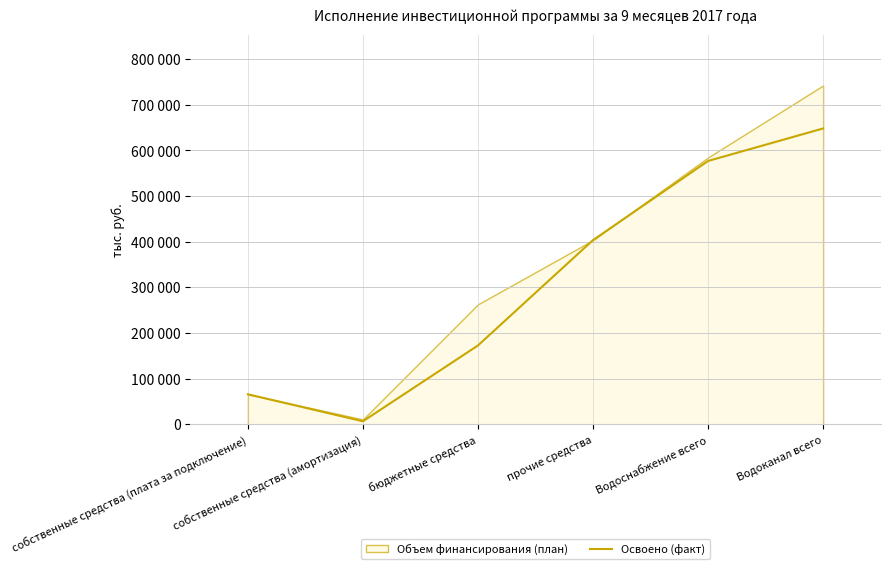

Rank the categories by value from lowest to highest.

собственные средства (амортизация), собственные средства (плата за подключение), бюджетные средства, прочие средства, Водоснабжение всего, Водоканал всего